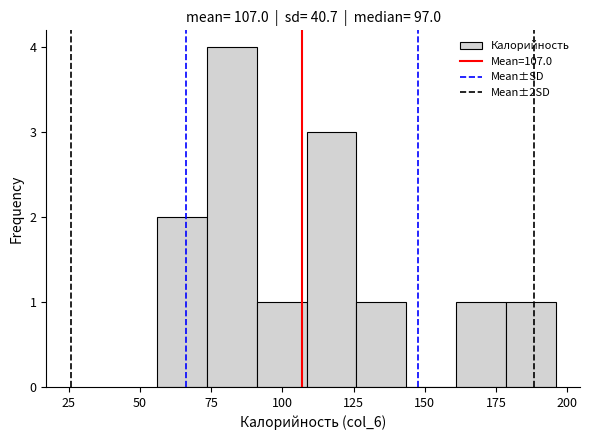

Read against the x-axis, roughly where is the centre of the tallest bar?

80